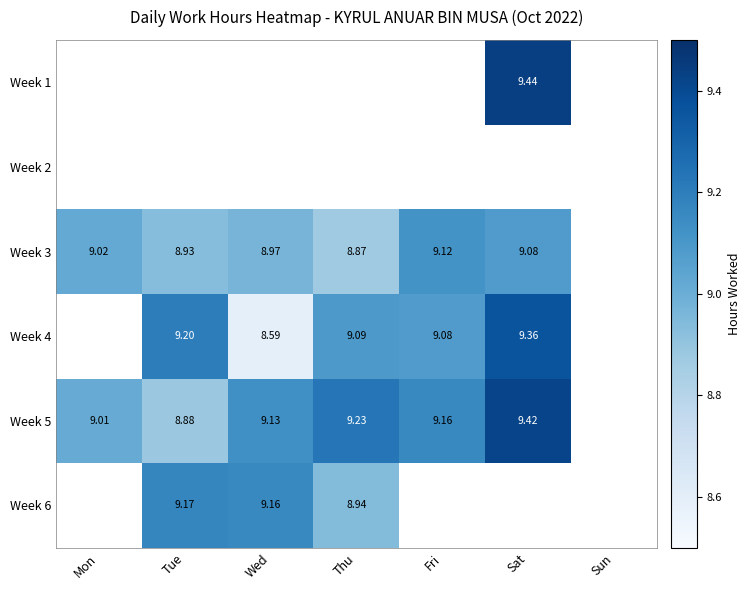

The Week 6 series shows 9.2 at Wed. True or false?

True